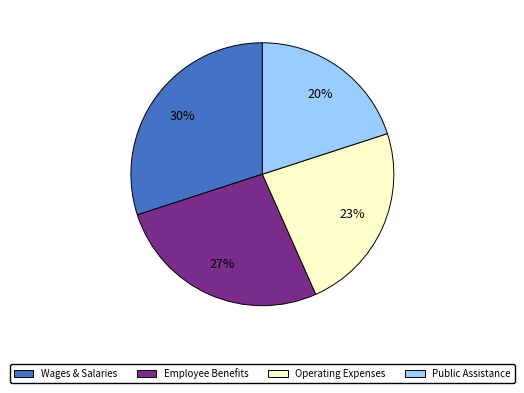

To the nearest percent, what portion does Wages & Salaries represent?

30%